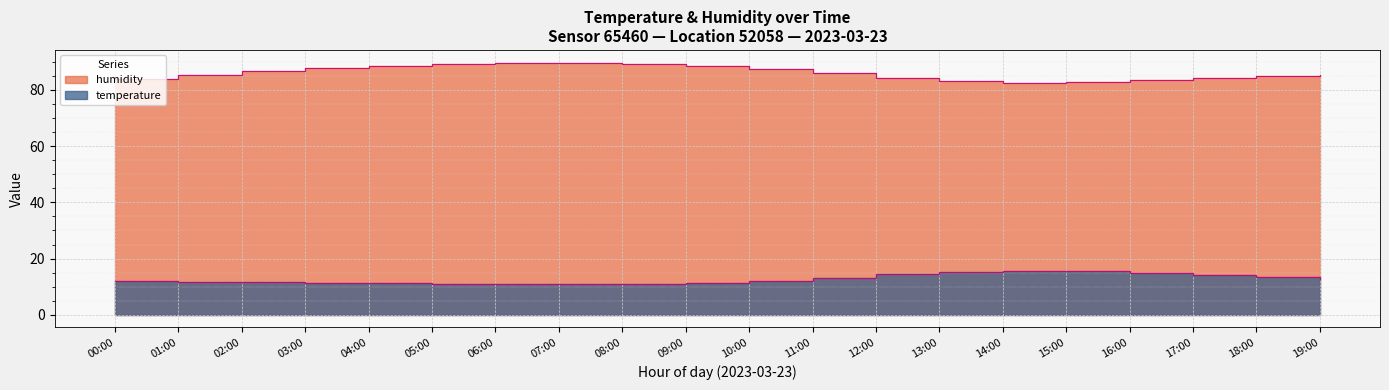

Which series has the largest total across all categories?

humidity